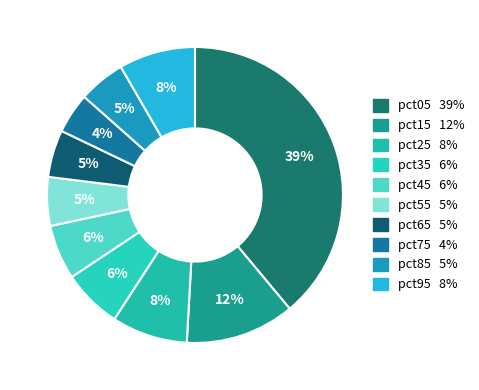

True or false: pct95 accounts for 1% of the total.

False